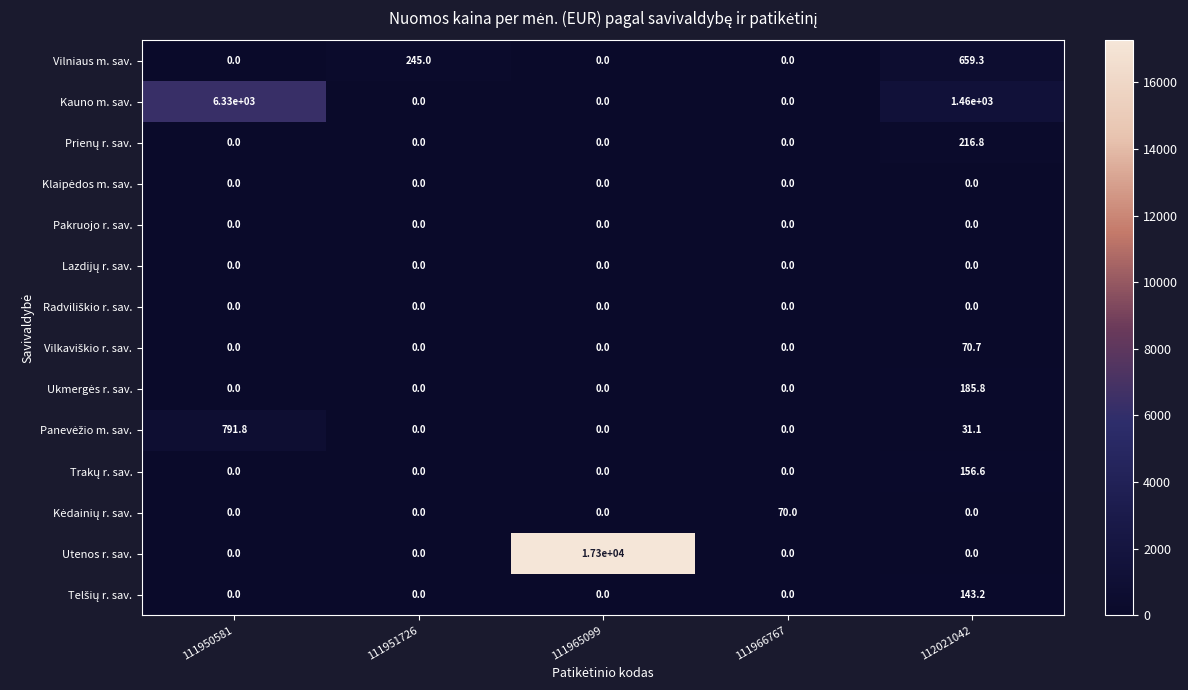

Between 111966767 and 112021042, which series saw the biggest shift?

Kauno m. sav.